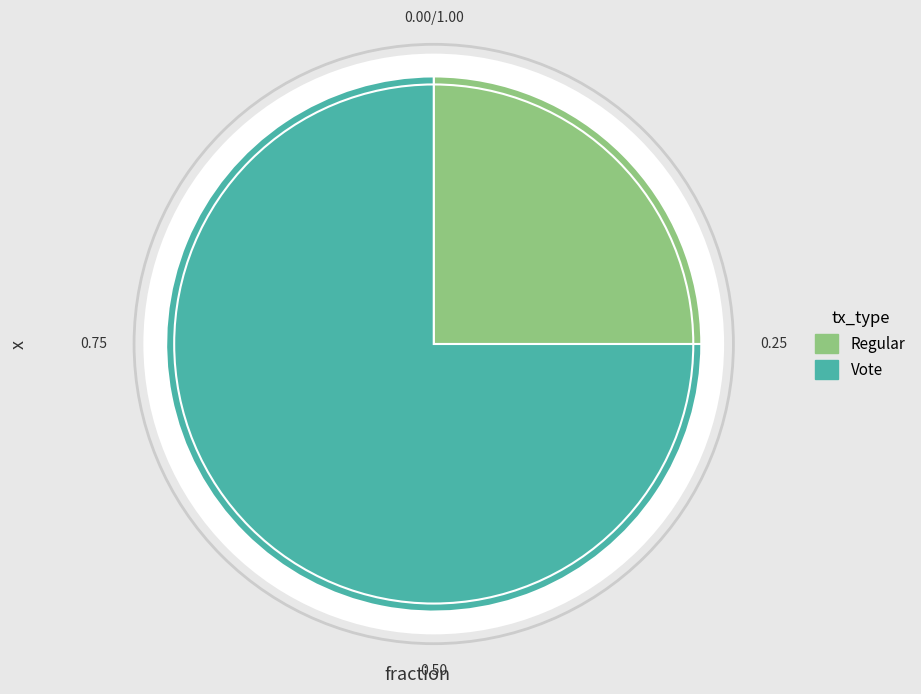

Which slice is the largest?

Vote